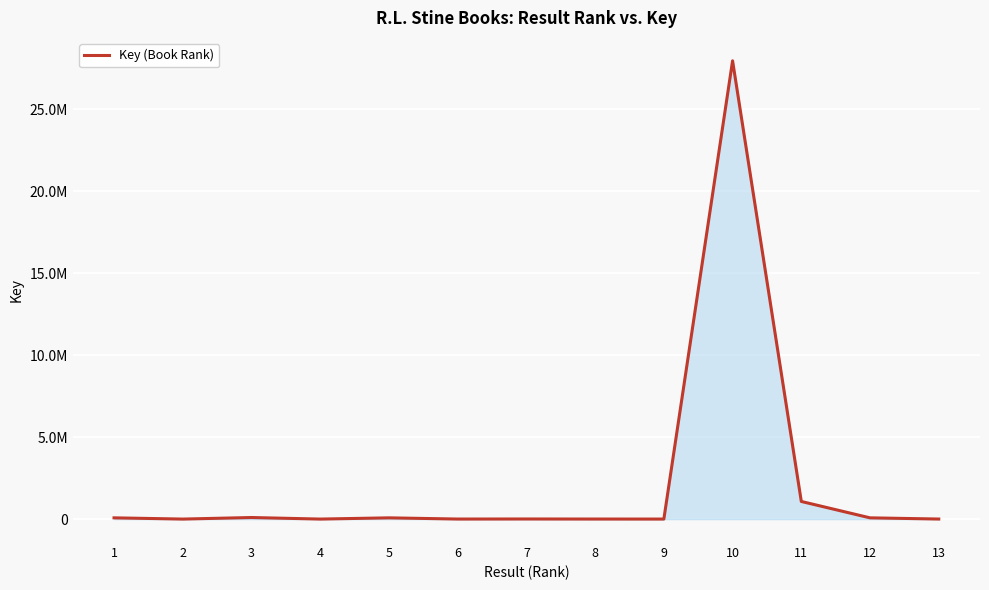

The value at 1 is 38621. True or false?

False